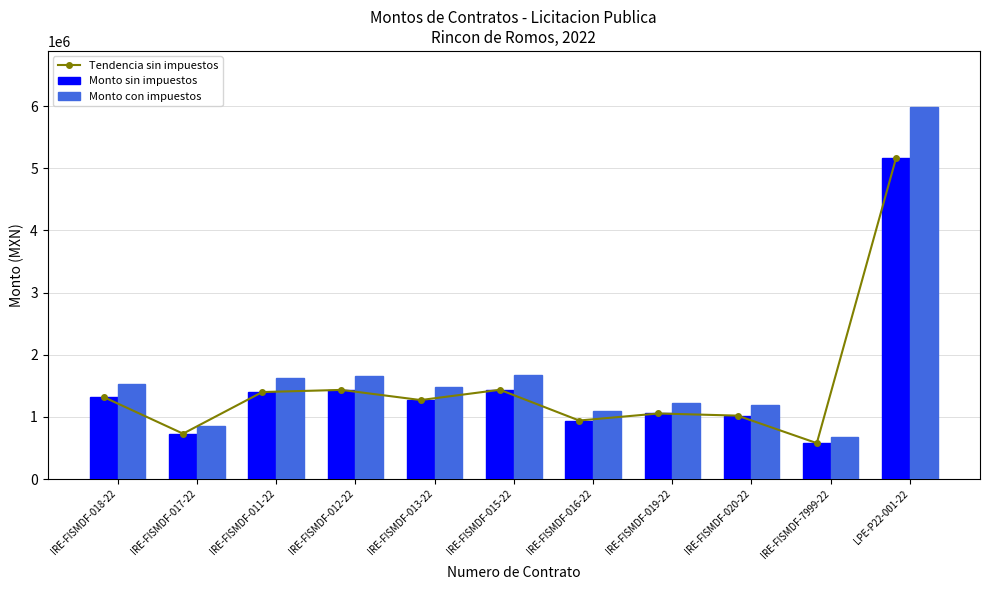

At which label is Monto sin impuestos closest to 2870278?

IRE-FISMDF-015-22